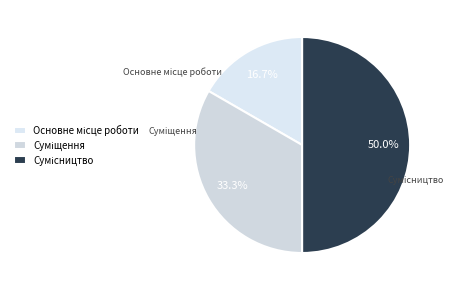

Is Сумісництво the majority of the pie?

No